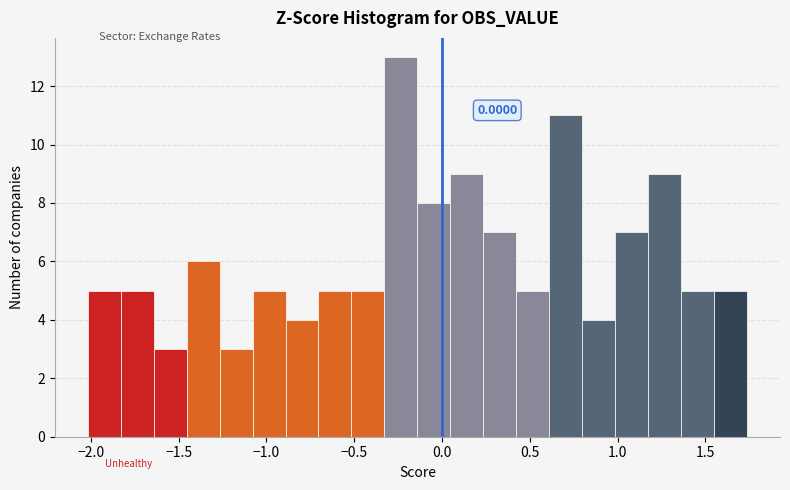

Around what value on the x-axis is the tallest bar? Give the approximate position of its centre, as read against the axis.

-0.25